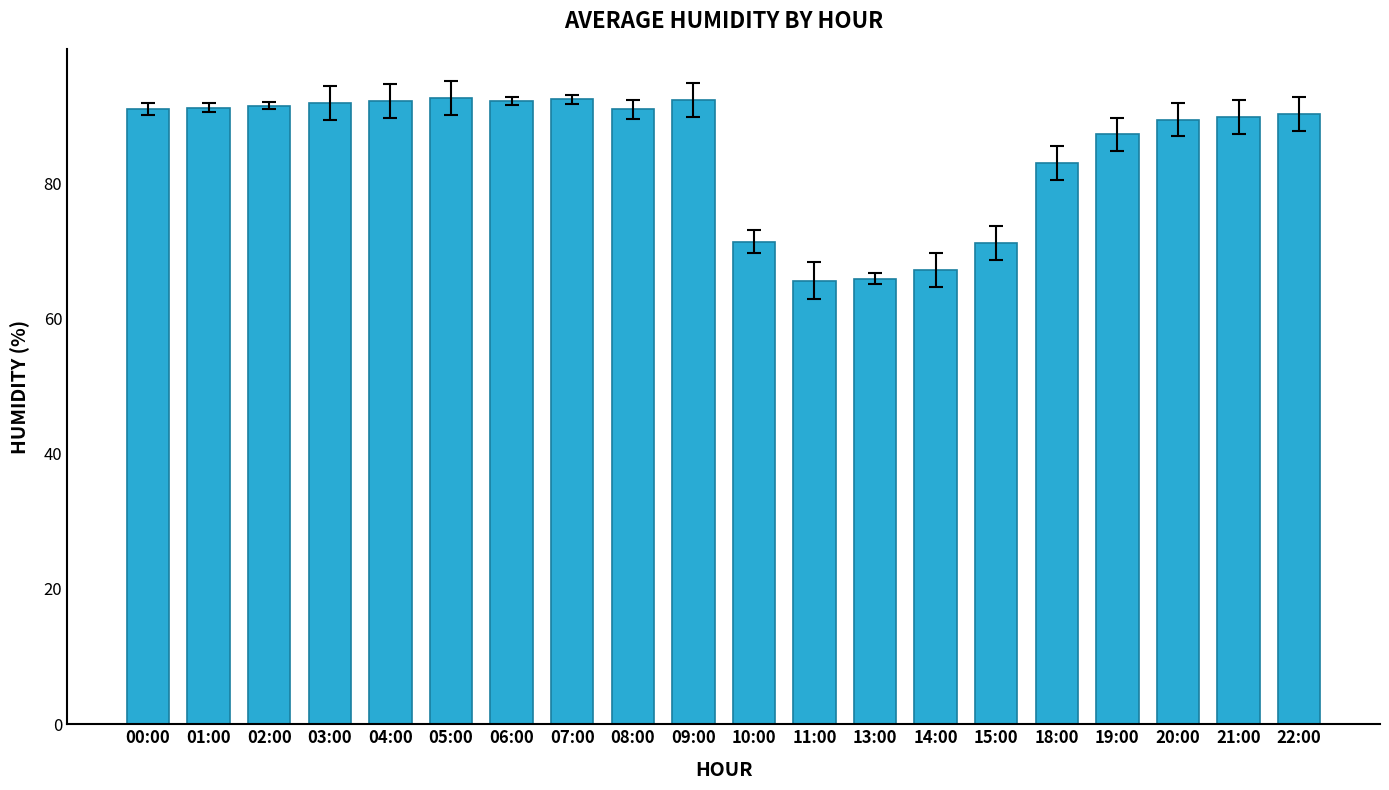

The value at 18:00 is 54.8. True or false?

False